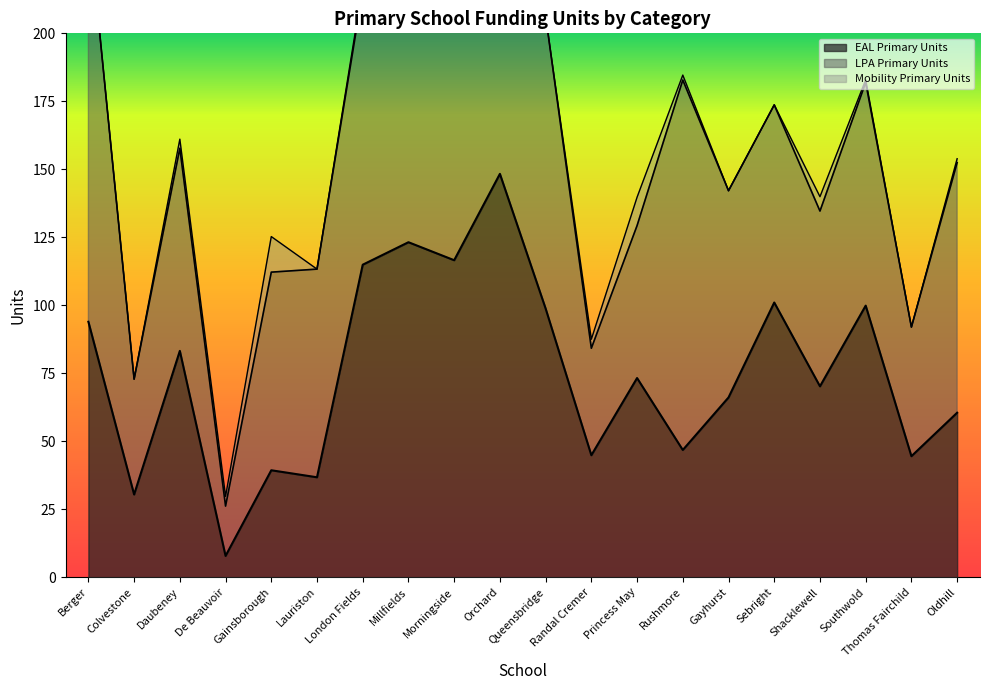

What position from the left is Rushmore?

14